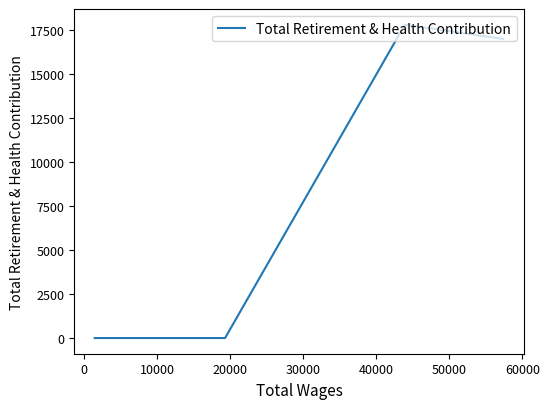

How many values are above zero?

2